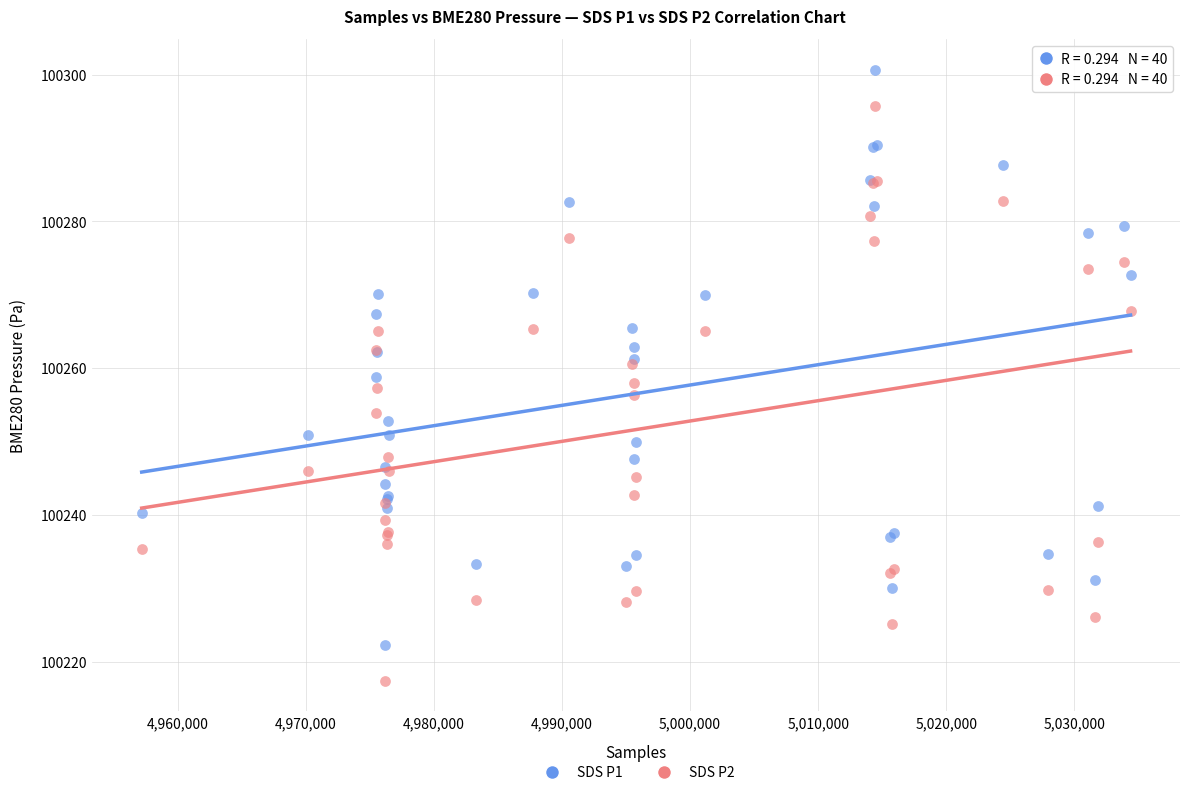

What is the X range (max minus min) for the scatter plot?

77192.0